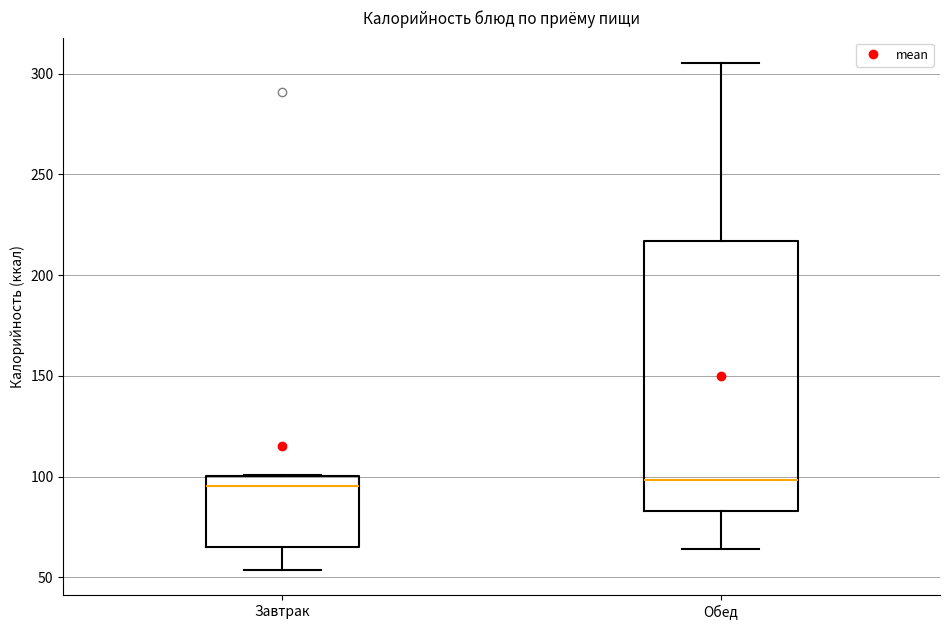

Where does the median line of the box for Завтрак sit on the y-axis? The values are not printed on the chart, so give them approximately, as read against the axis.

95